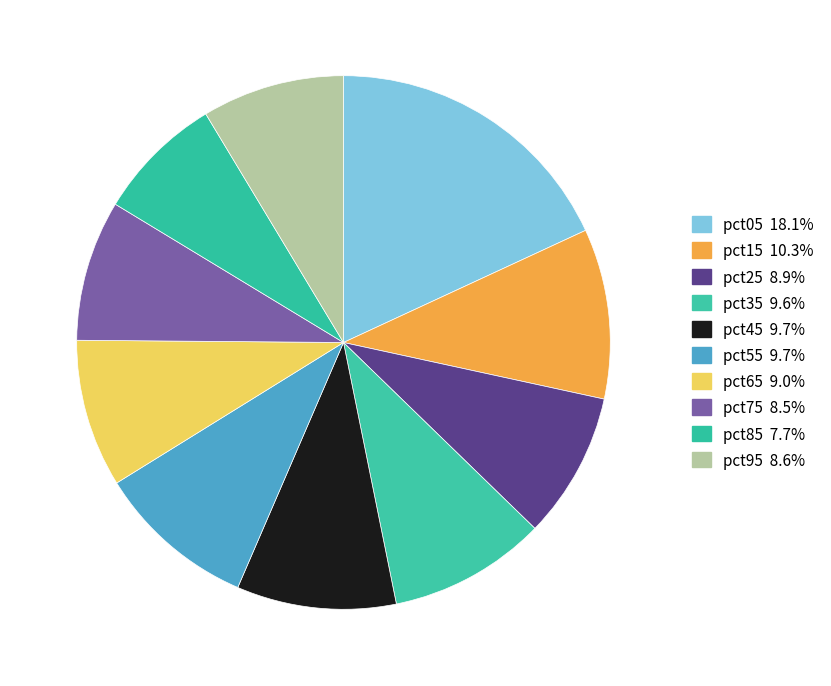

Which category has the smallest portion of the pie?

pct85